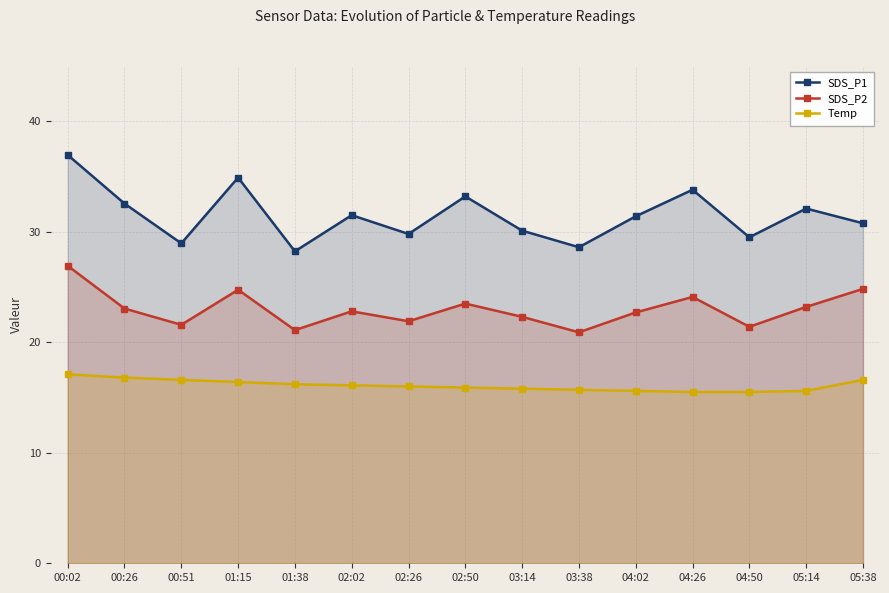

What is the difference between the maximum and second lowest values in the SDS_P2 series?

5.8